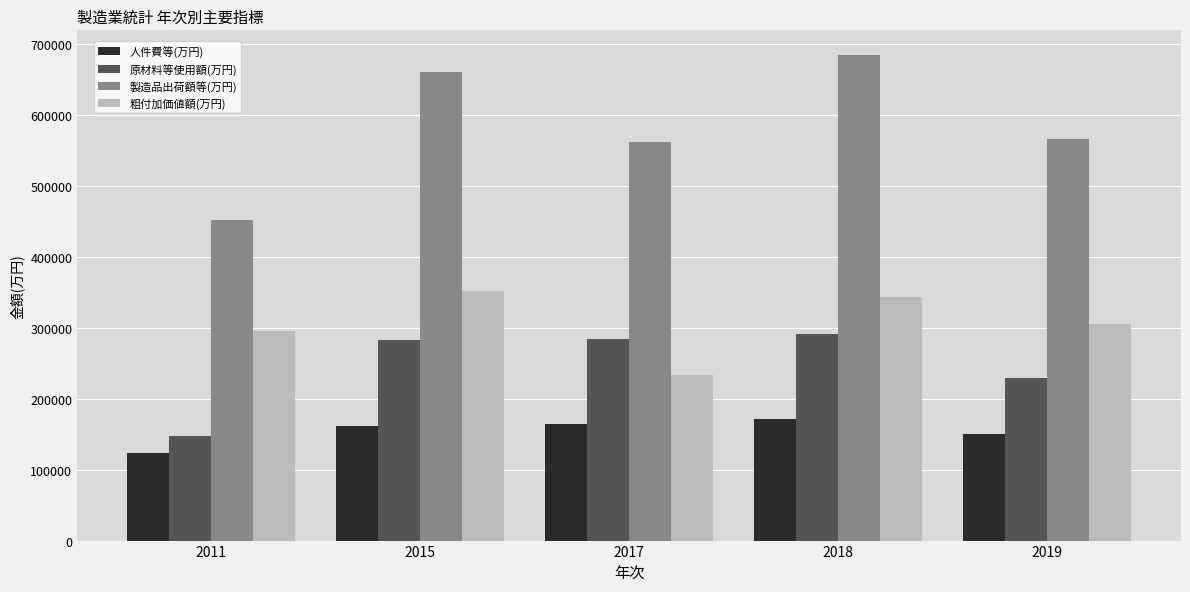

What is the difference between the maximum and second lowest values in the 原材料等使用額(万円) series?

62666